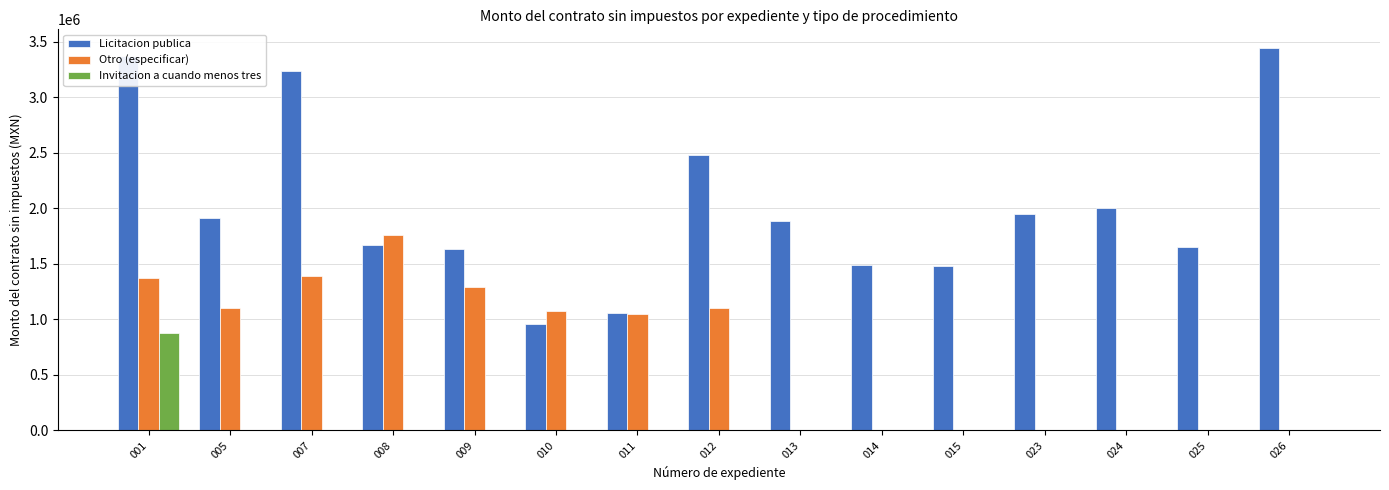

What is the maximum value shown in the chart?

3438722.4